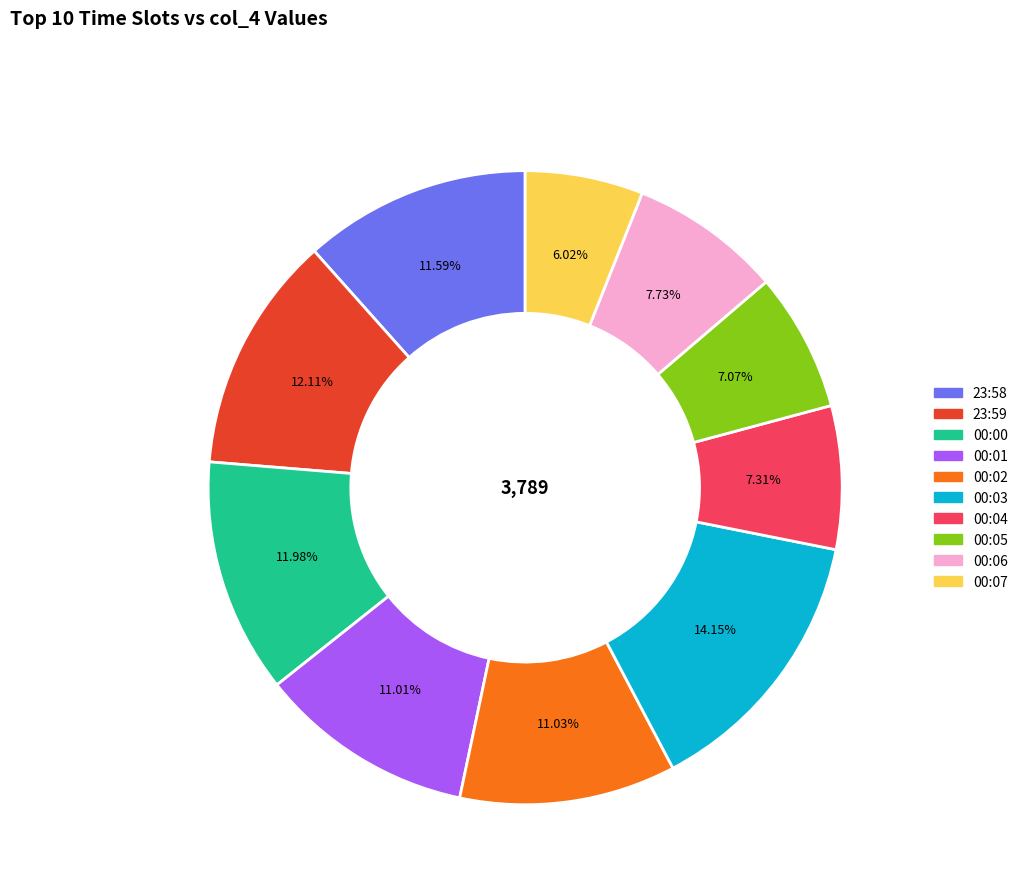

Does any single category account for the majority?

No